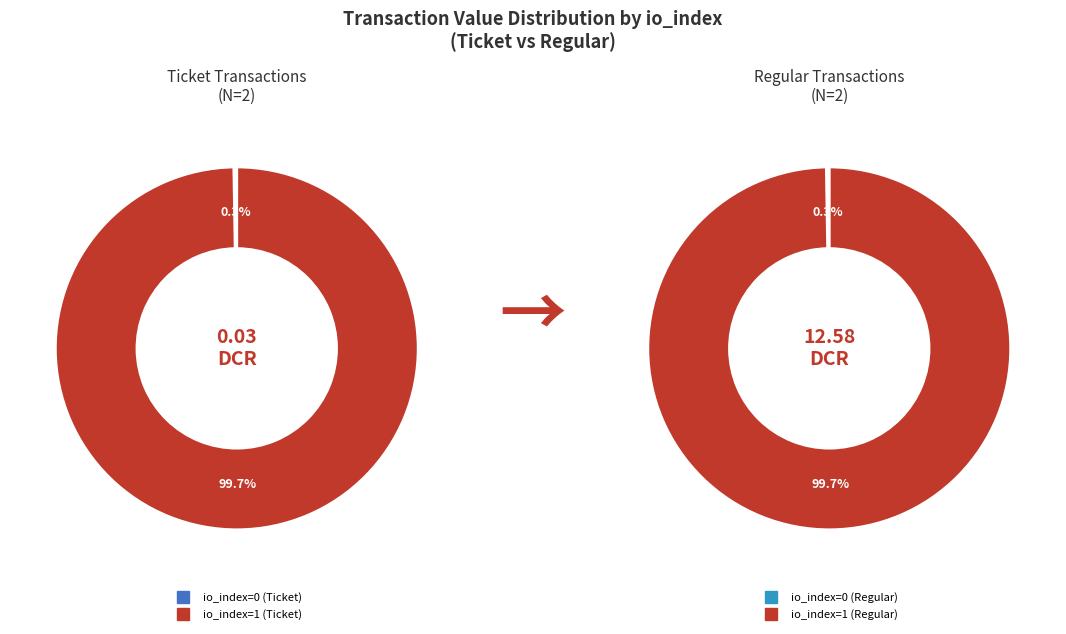

How many segments does this pie chart have?

2